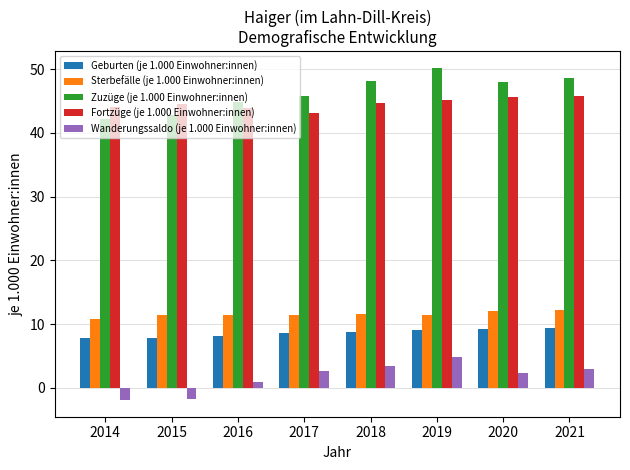

What is the maximum value for Geburten (je 1.000 Einwohner:innen)?

9.4